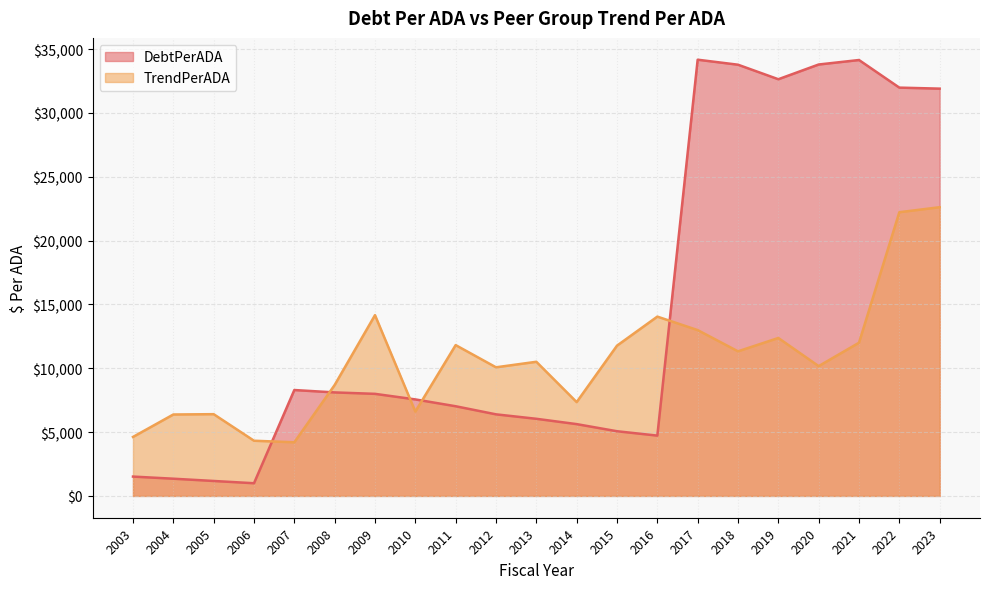

What is the smallest value displayed?

993.5